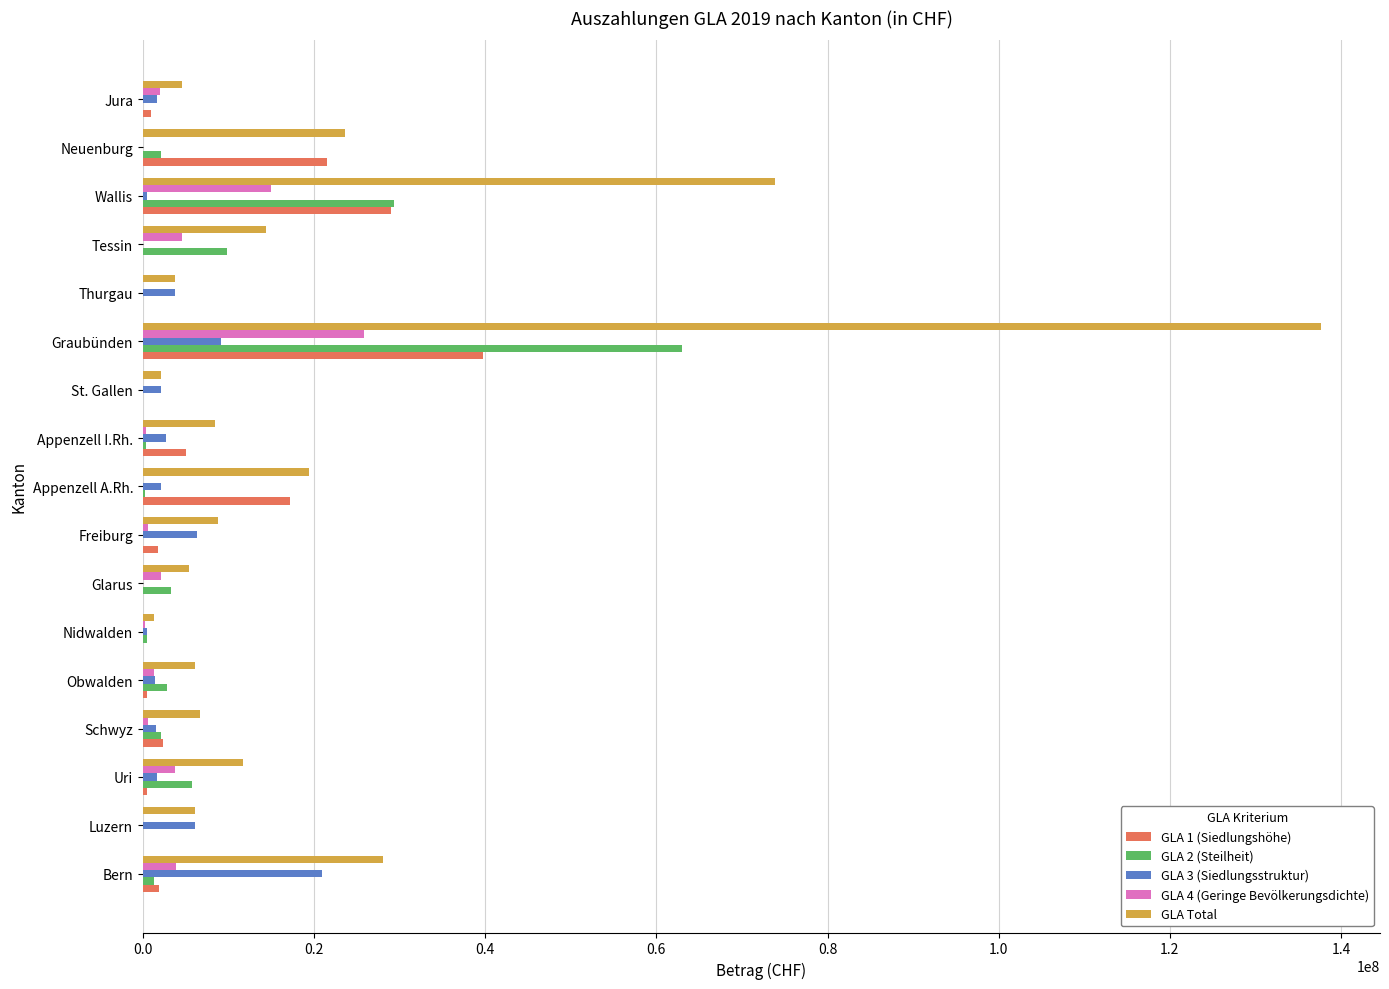

True or false: GLA Total has a value of 23556864.0 at Neuenburg.

True